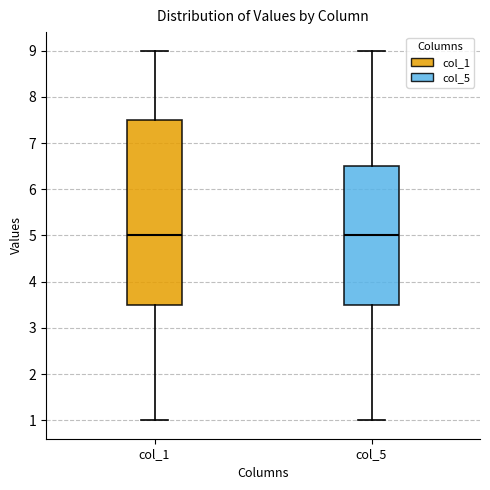

Reading left to right, read every box against the y-axis: the position of its median line, the range the box covers, and the ends of its whiskers. The values are not printed on the chart, so give them approximately, as read against the axis.

col_1: median 5.0, box 3.5 to 7.5, whiskers 1.0 to 9.0
col_5: median 5.0, box 3.5 to 6.5, whiskers 1.0 to 9.0